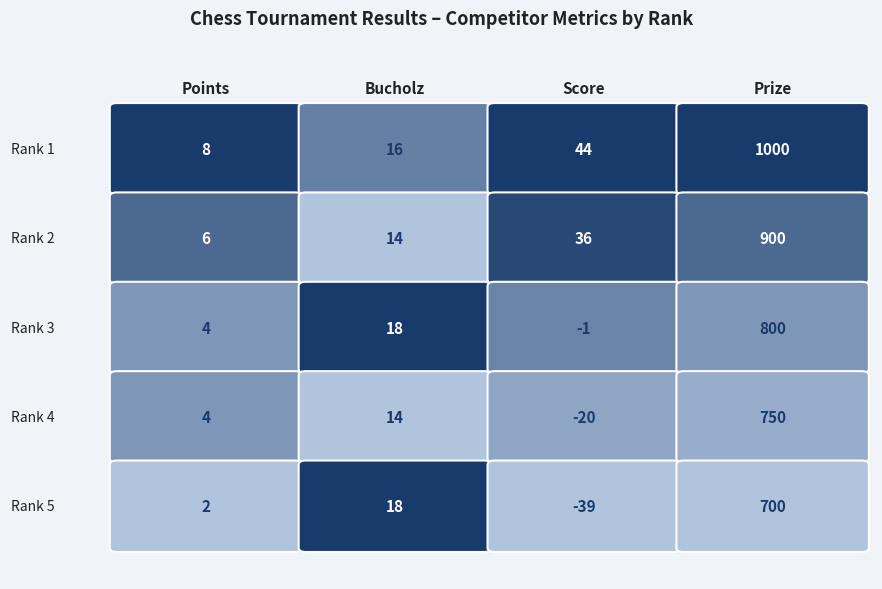

Is it true that Points equals 4 at Rank 3?

True